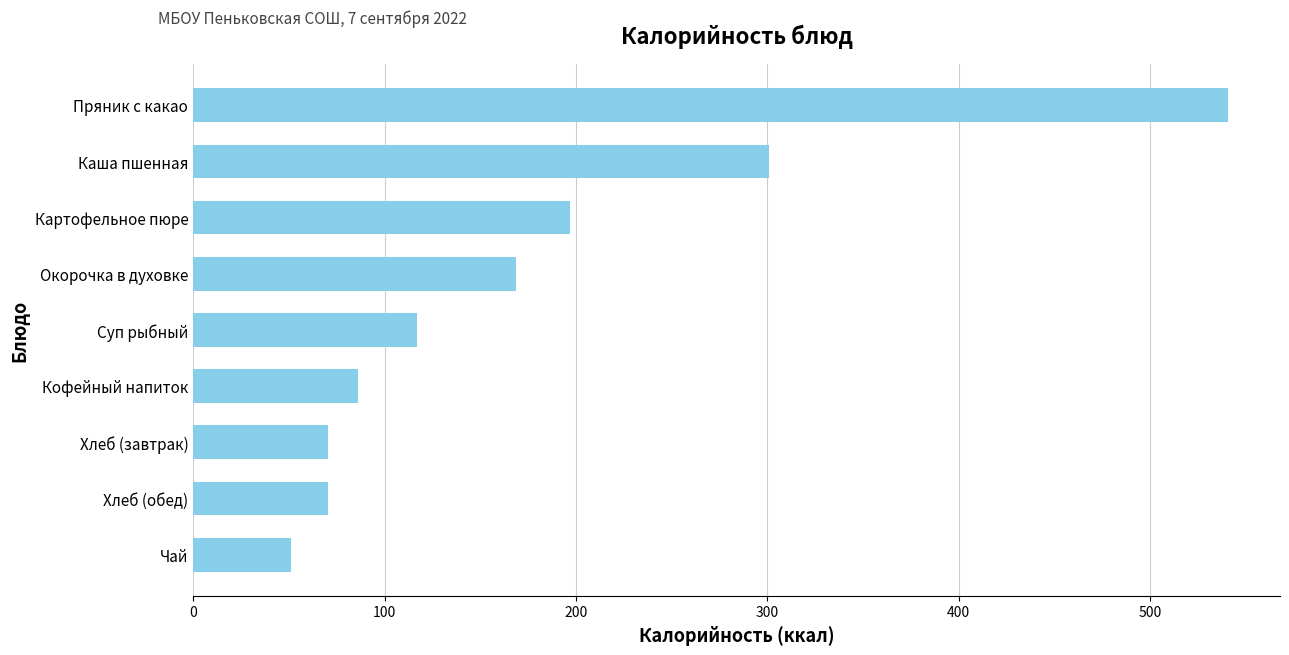

What is the label of the 5th bar from the top?

Суп рыбный